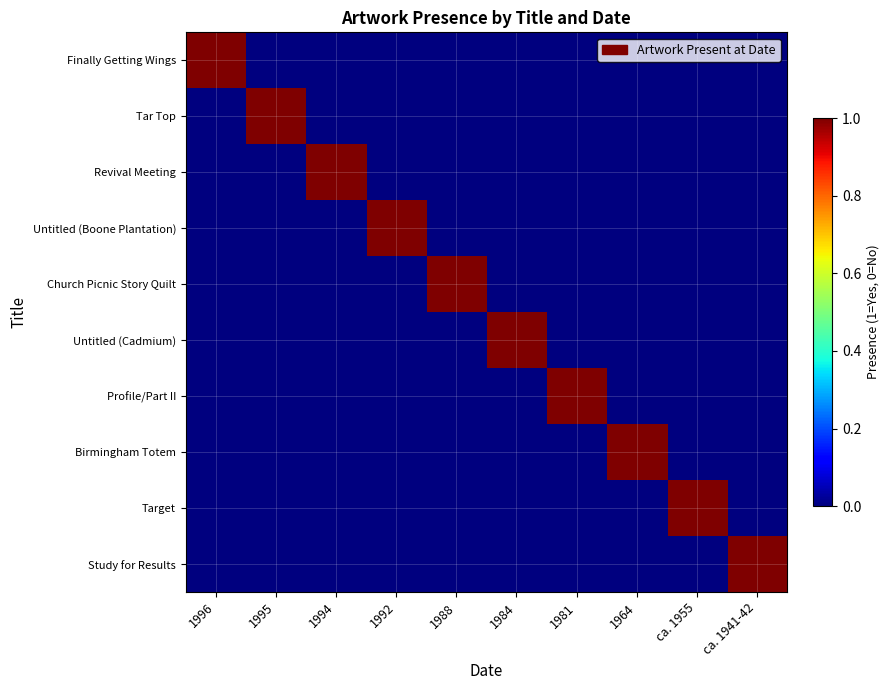

What is the difference between the highest and lowest values at ca. 1941-42?

1